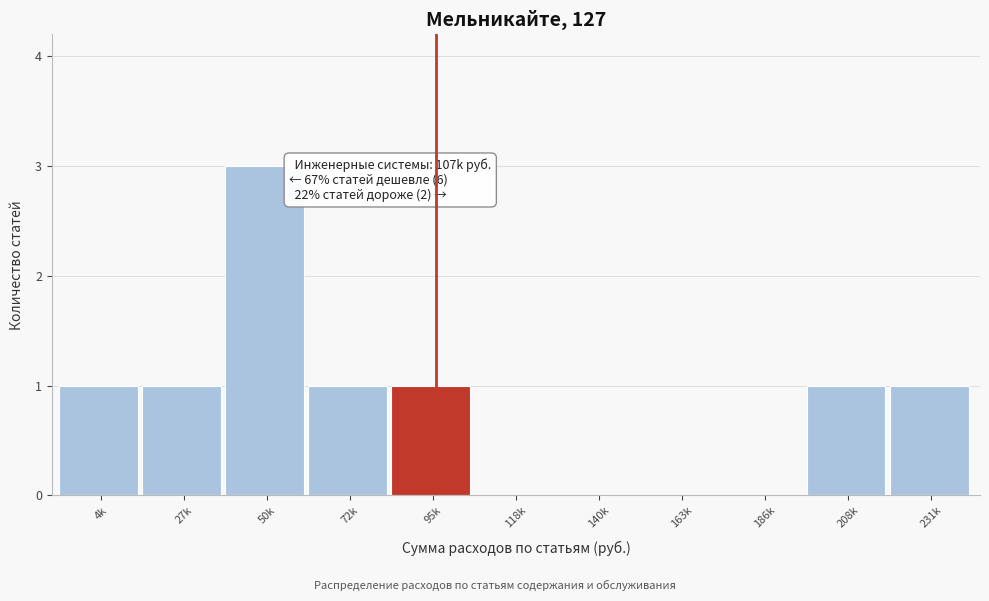

Reading left to right, transcribe all the data shown in this chart.

4k=1	27k=1	50k=3	72k=1	95k=1	118k=0	140k=0	163k=0	186k=0	208k=1	231k=1